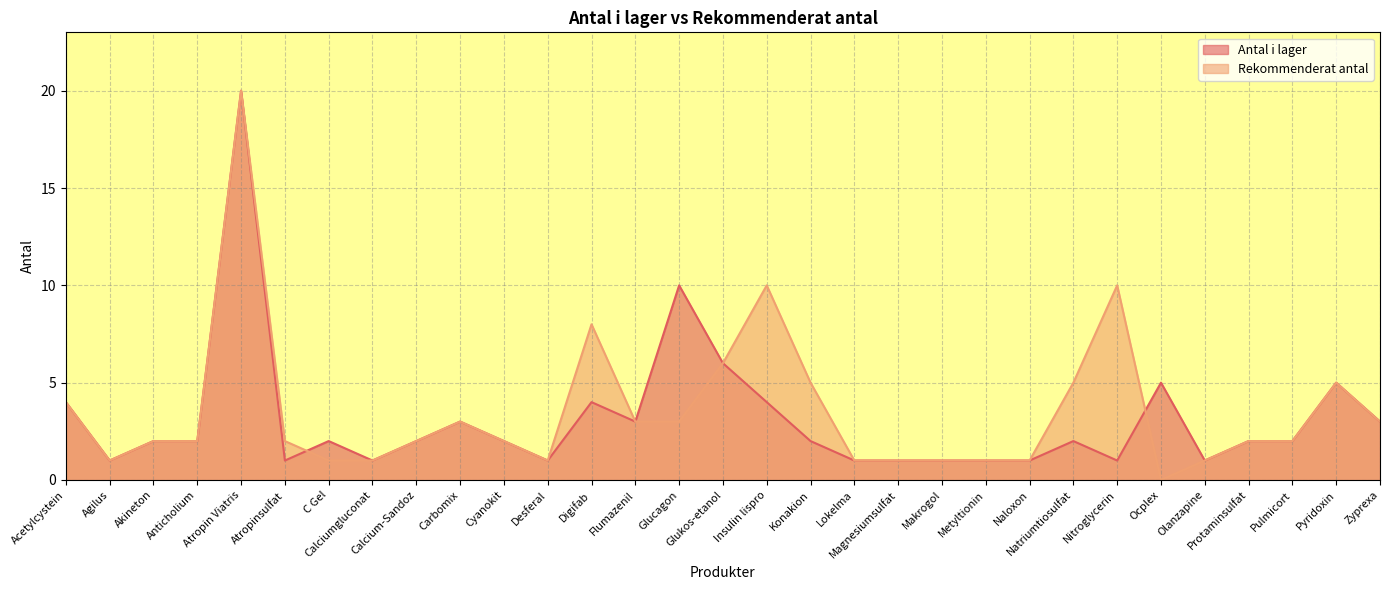

What is the total value across all series at Lokelma?

2